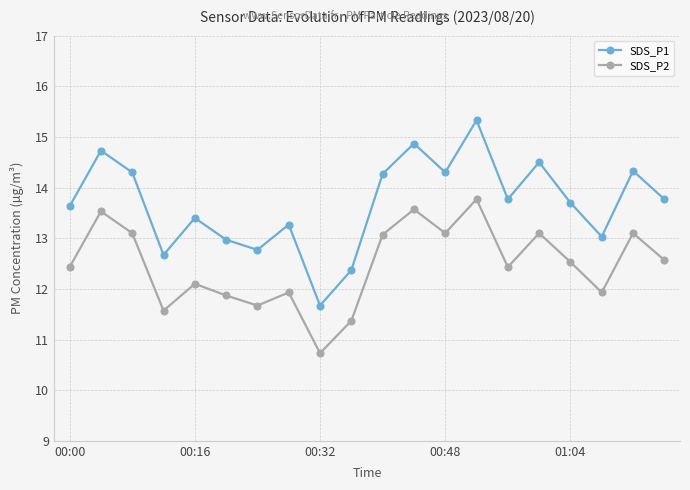

How many distinct data groups are displayed?

2